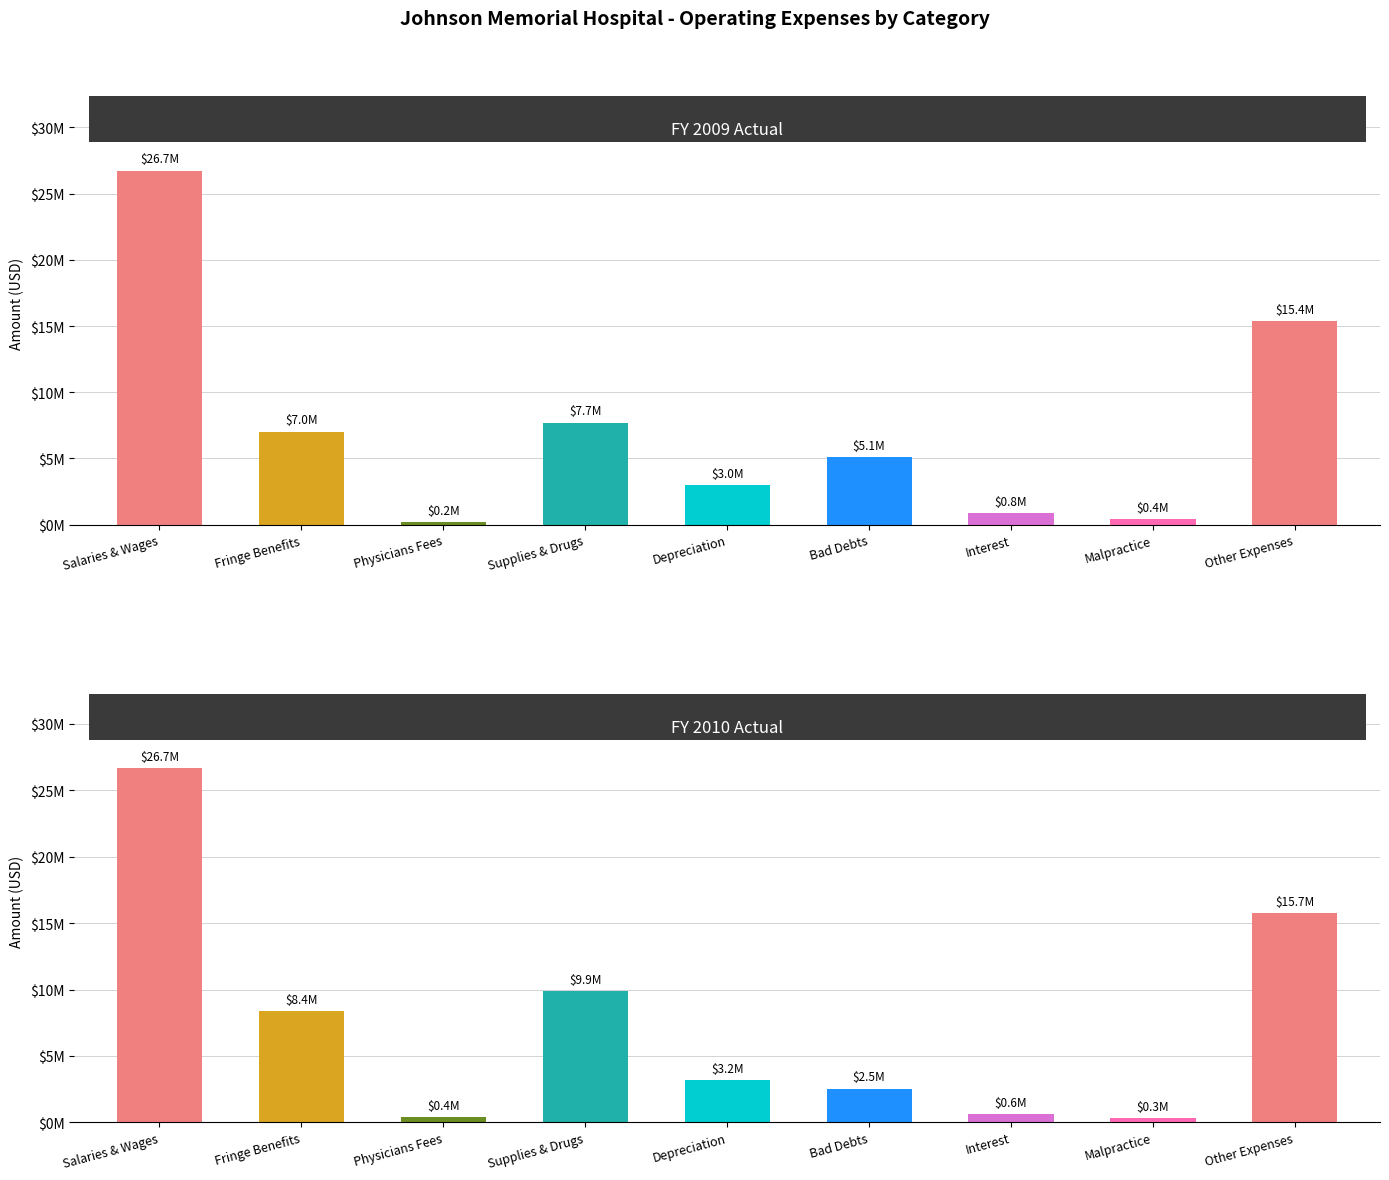

What is the label of the 4th bar from the right?

Bad Debts